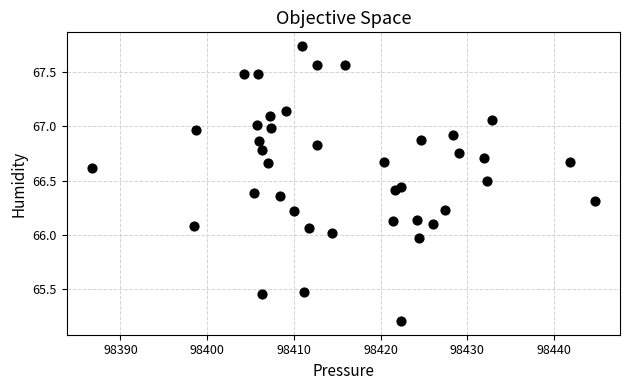

What is the range of Y values (max minus min)?

2.5